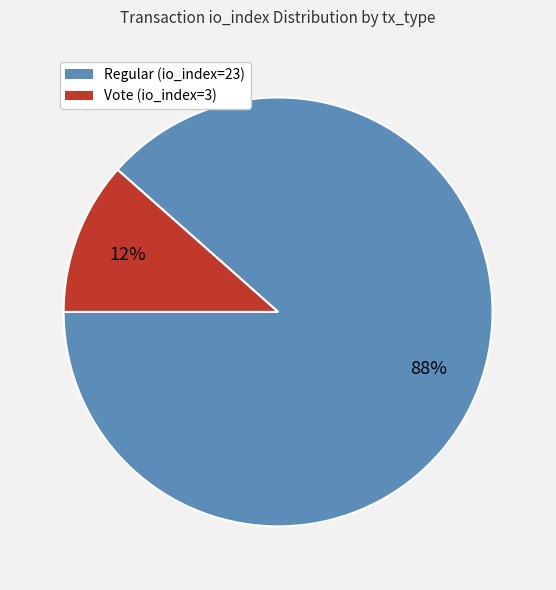

Does Vote (io_index=3) represent more than half of the total?

No